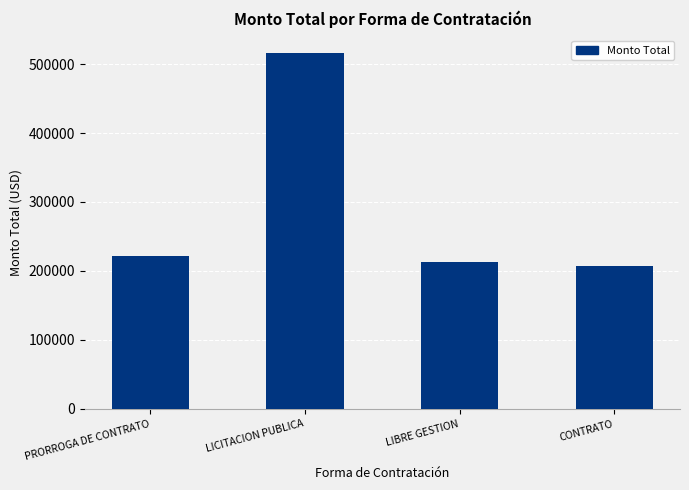

At which label is the value closest to 361190?

PRORROGA DE CONTRATO